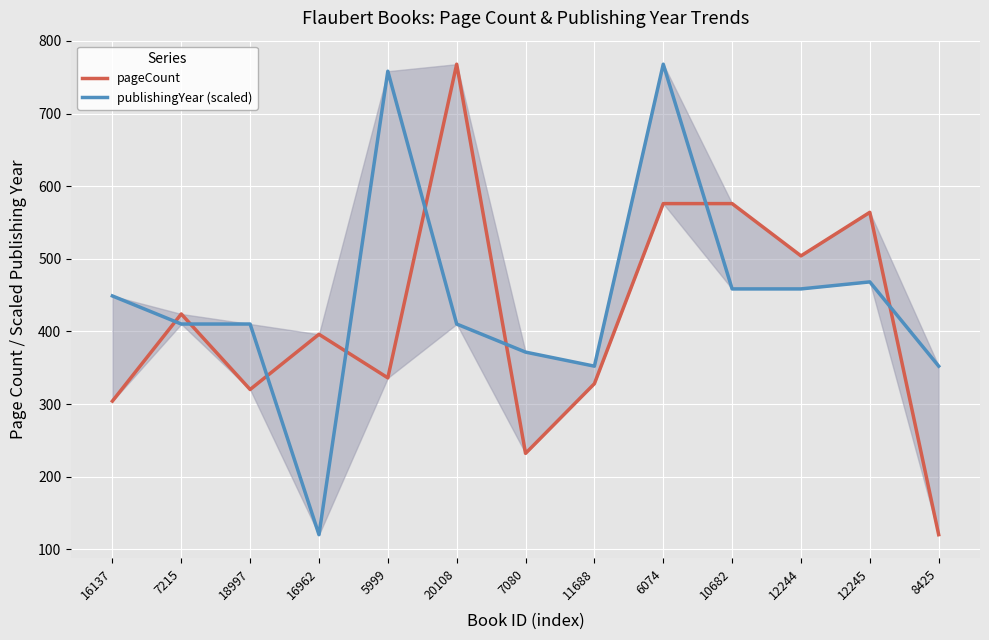

Read the pageCount value at 12244.

504.0